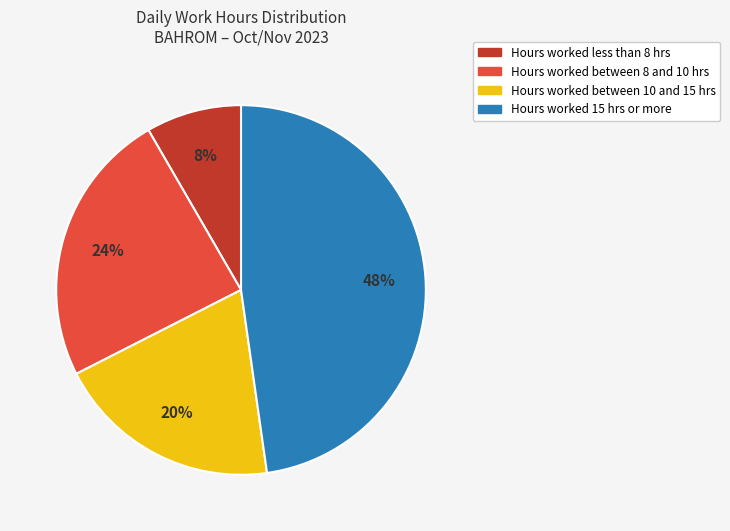

To the nearest percent, what percentage of the pie is Hours worked between 8 and 10 hrs?

24%